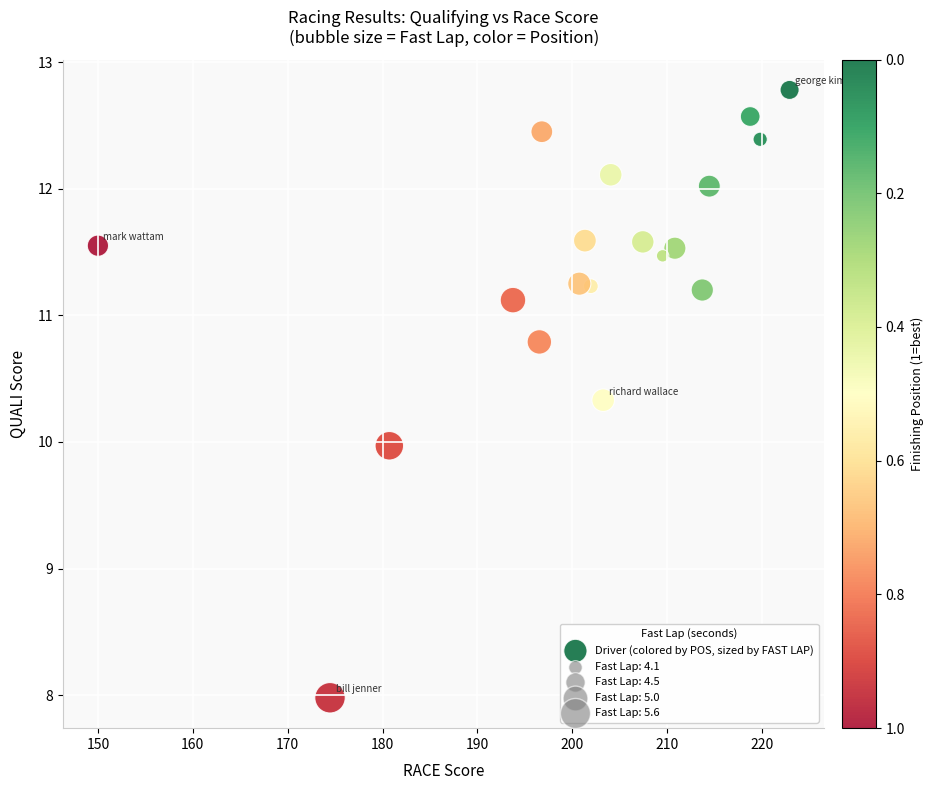

What is the range of Y values (max minus min)?

4.8